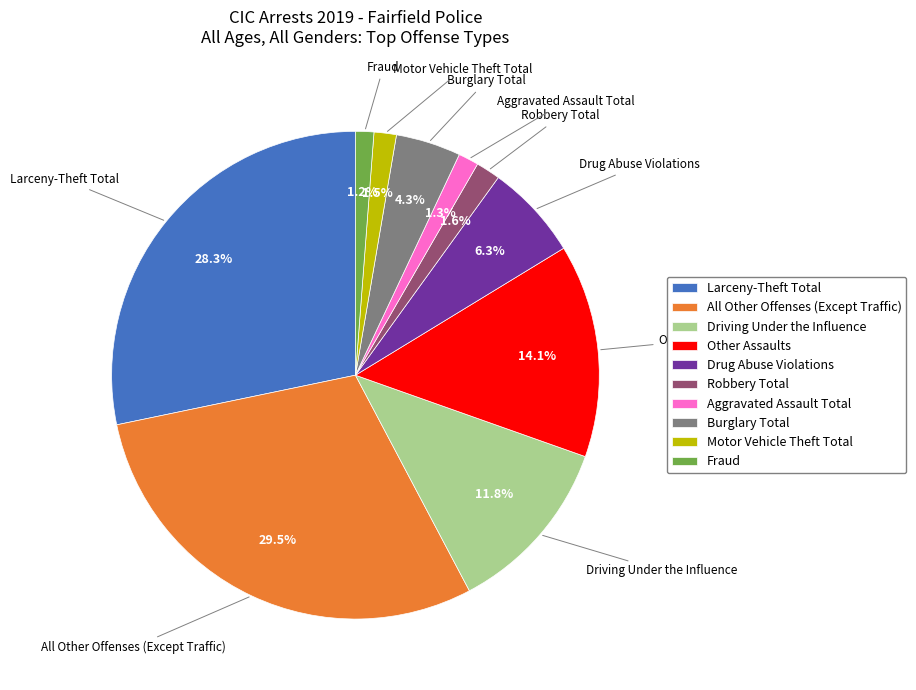

The Robbery Total slice represents 2% of the pie. True or false?

True